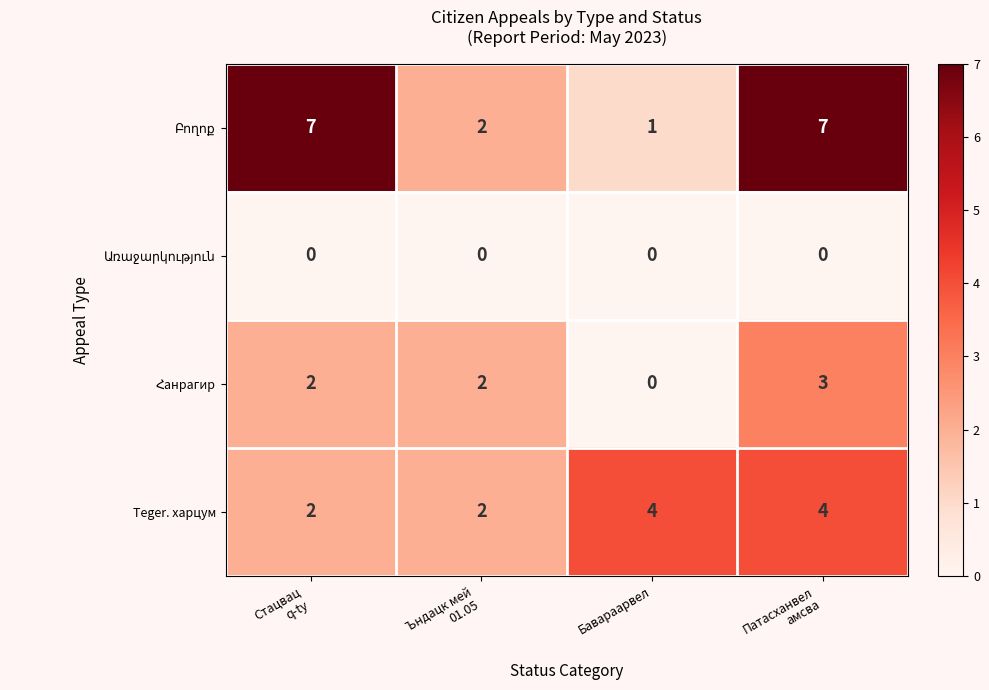

What is the maximum value for Тeger. харцум?

4